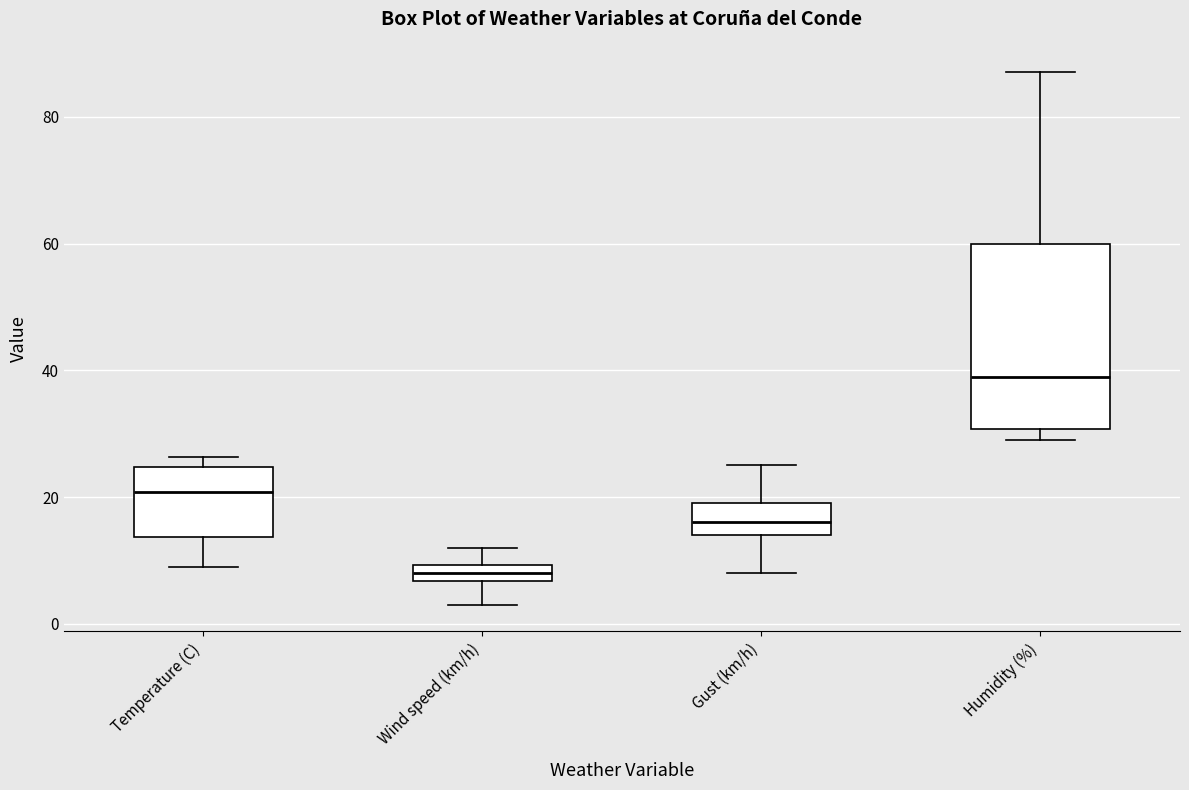

Which box's median line is the highest?

Humidity (%)